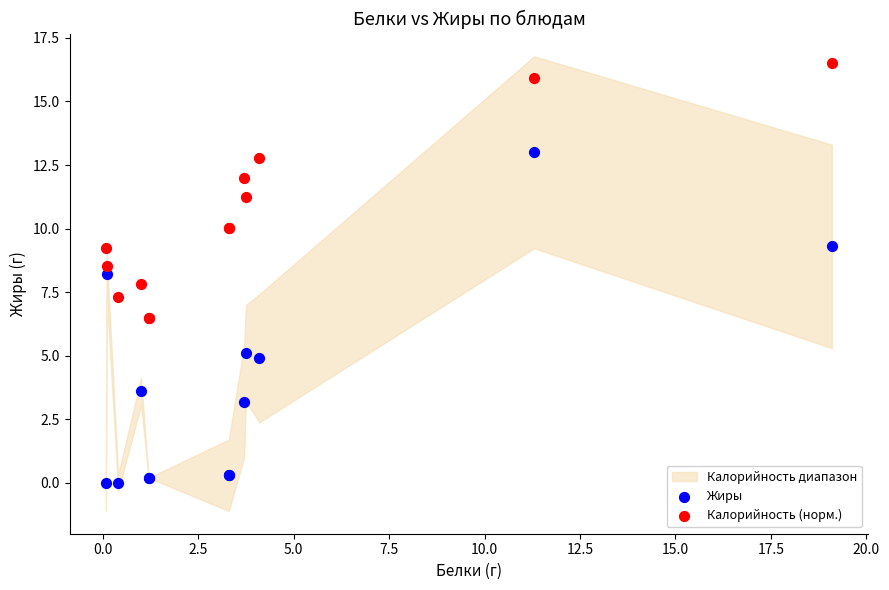

Which series has the largest Y range (max minus min)?

Жиры